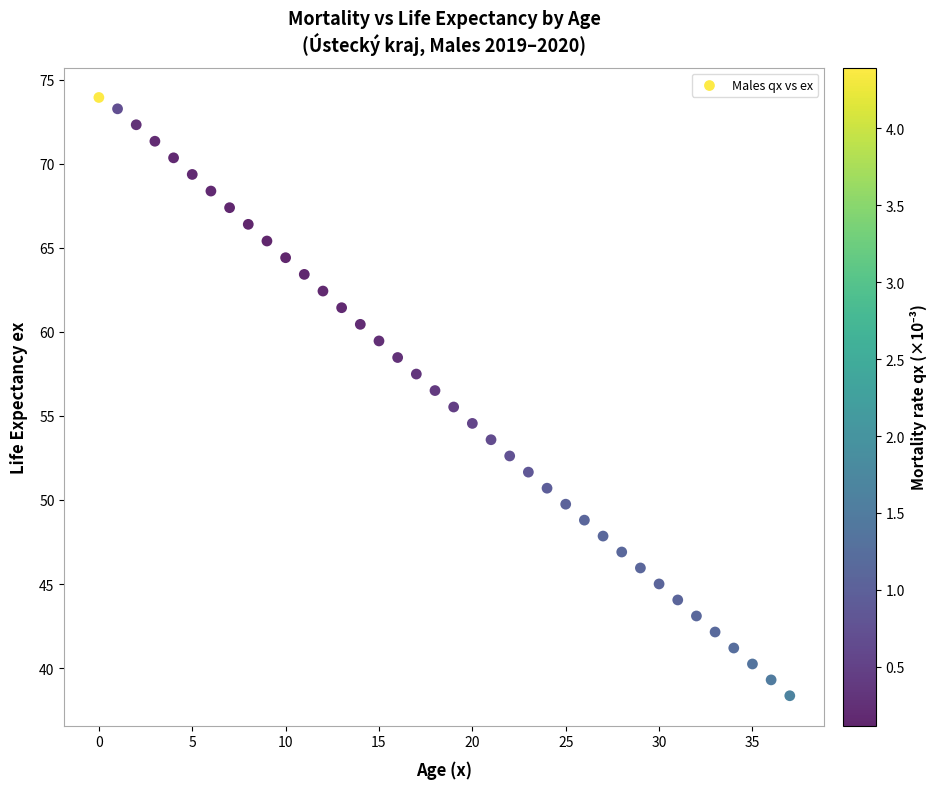

What is the range of Y values (max minus min)?

35.6